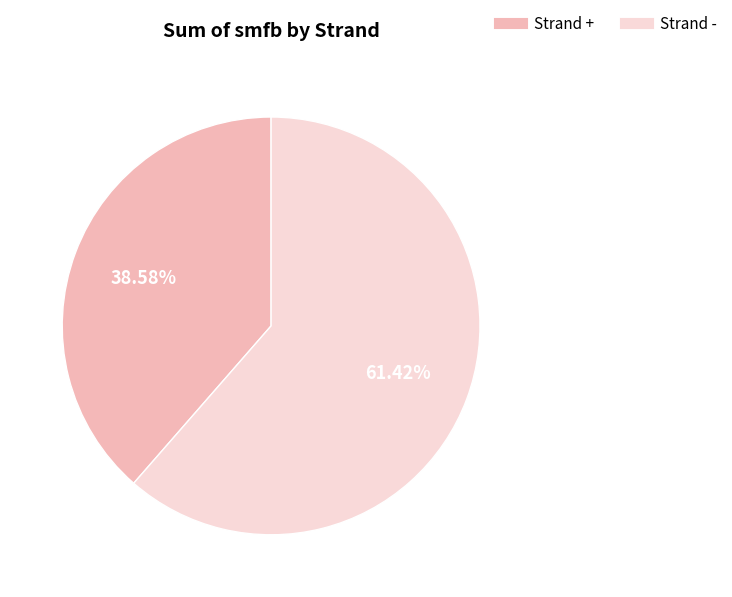

Is there any slice that represents more than half of the pie?

Yes